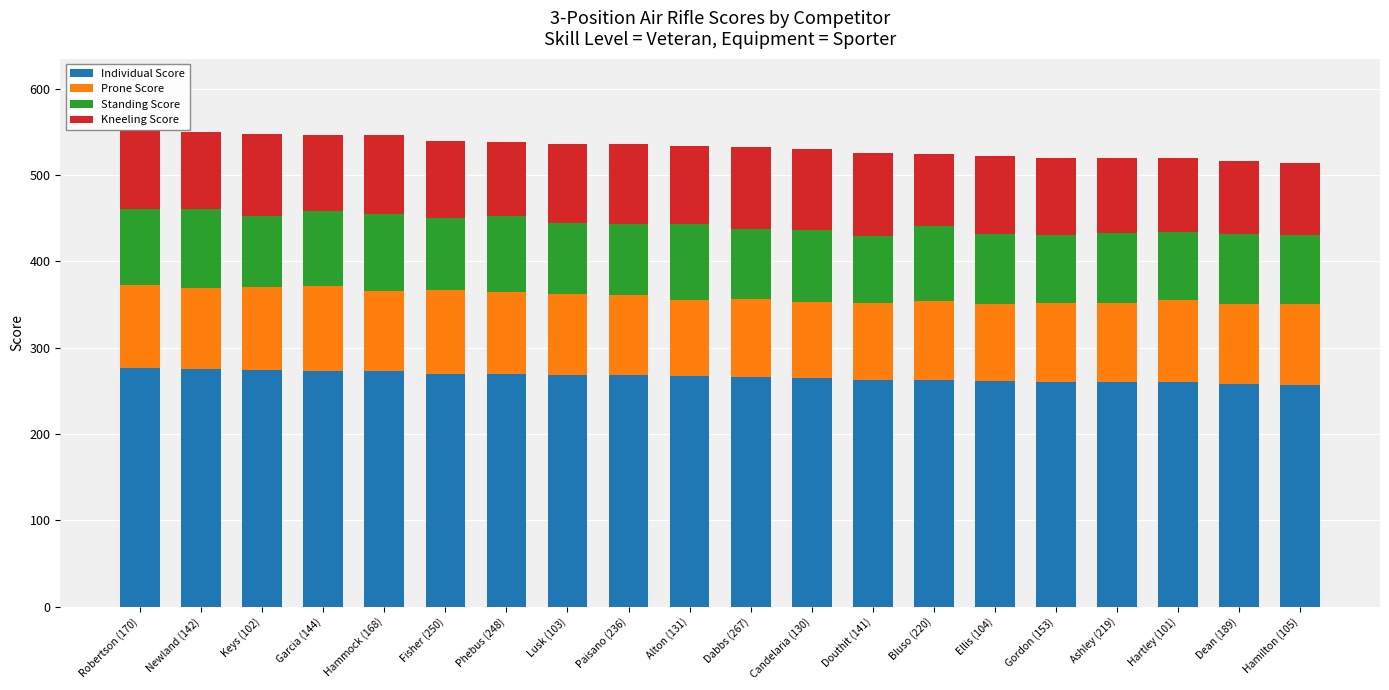

What is the minimum value for Individual Score?

257